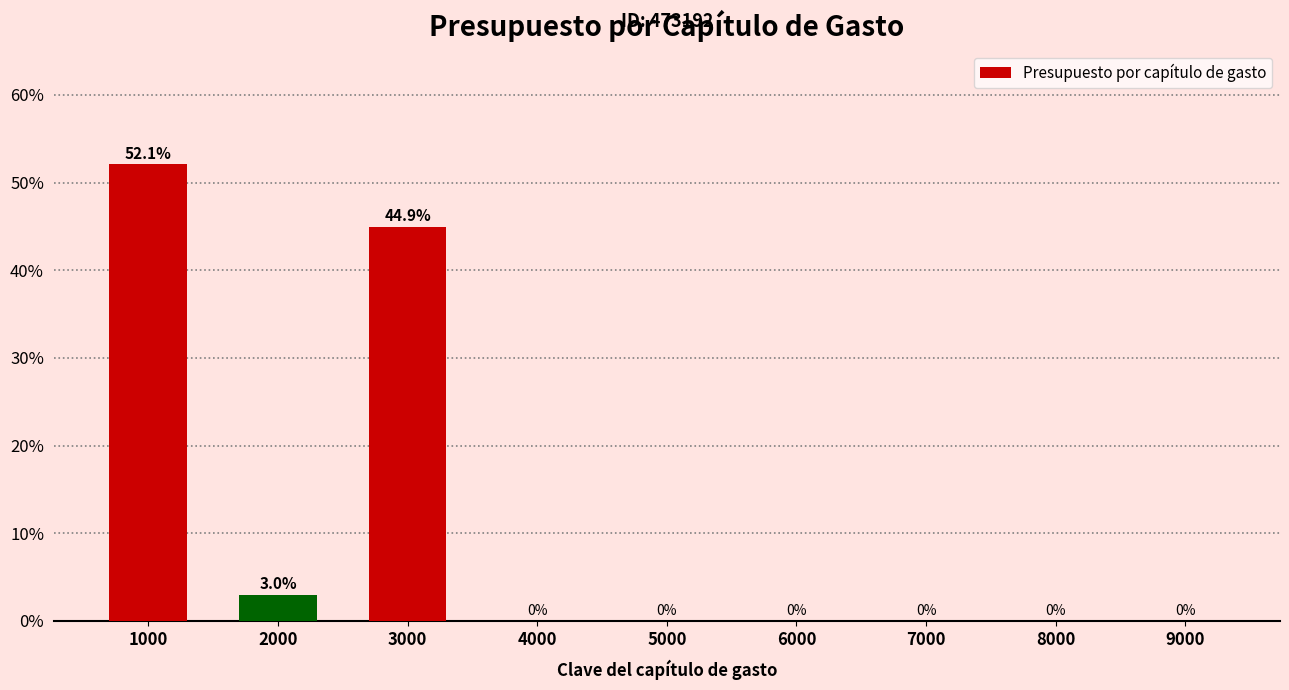

The chart shows a value of 67.7 at 3000. True or false?

False